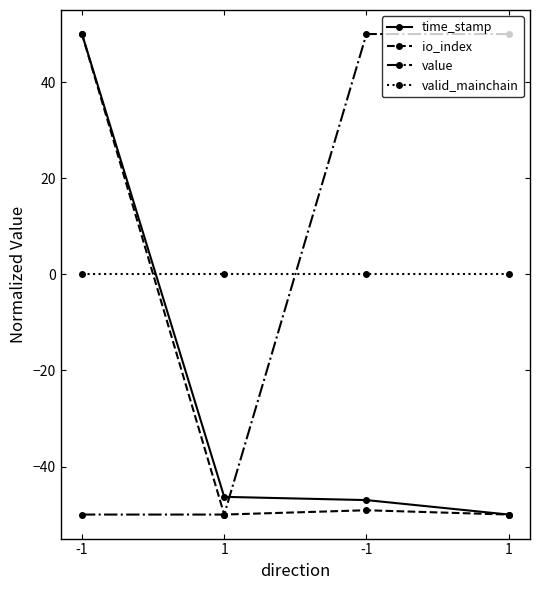

What are all the series names shown in the legend?

time_stamp, io_index, value, valid_mainchain